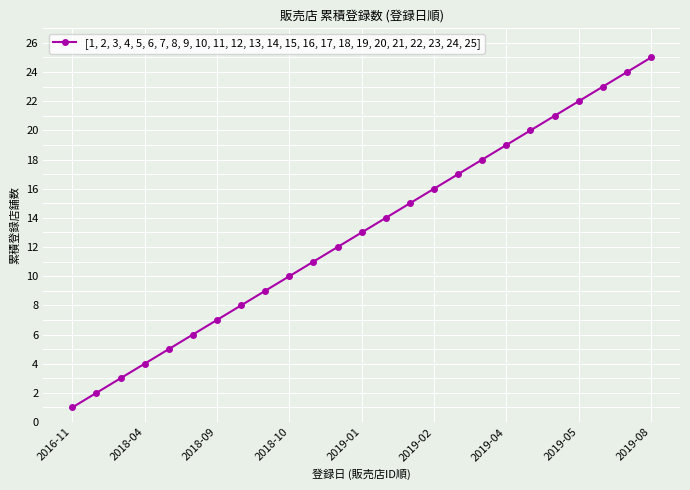

What is the difference between the maximum and second lowest values?

23